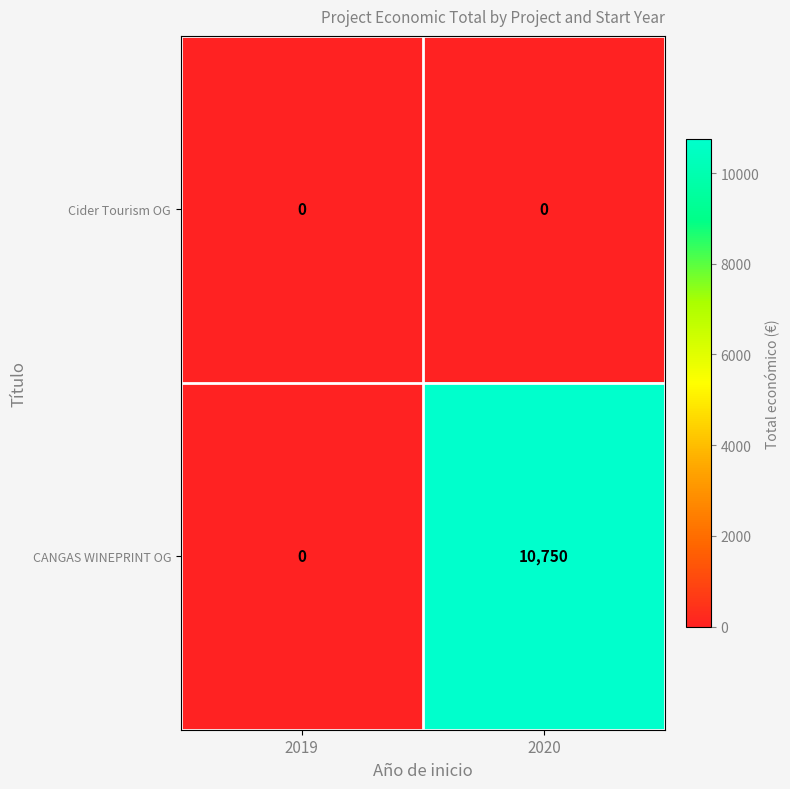

Which category has the highest value across all series?

2020